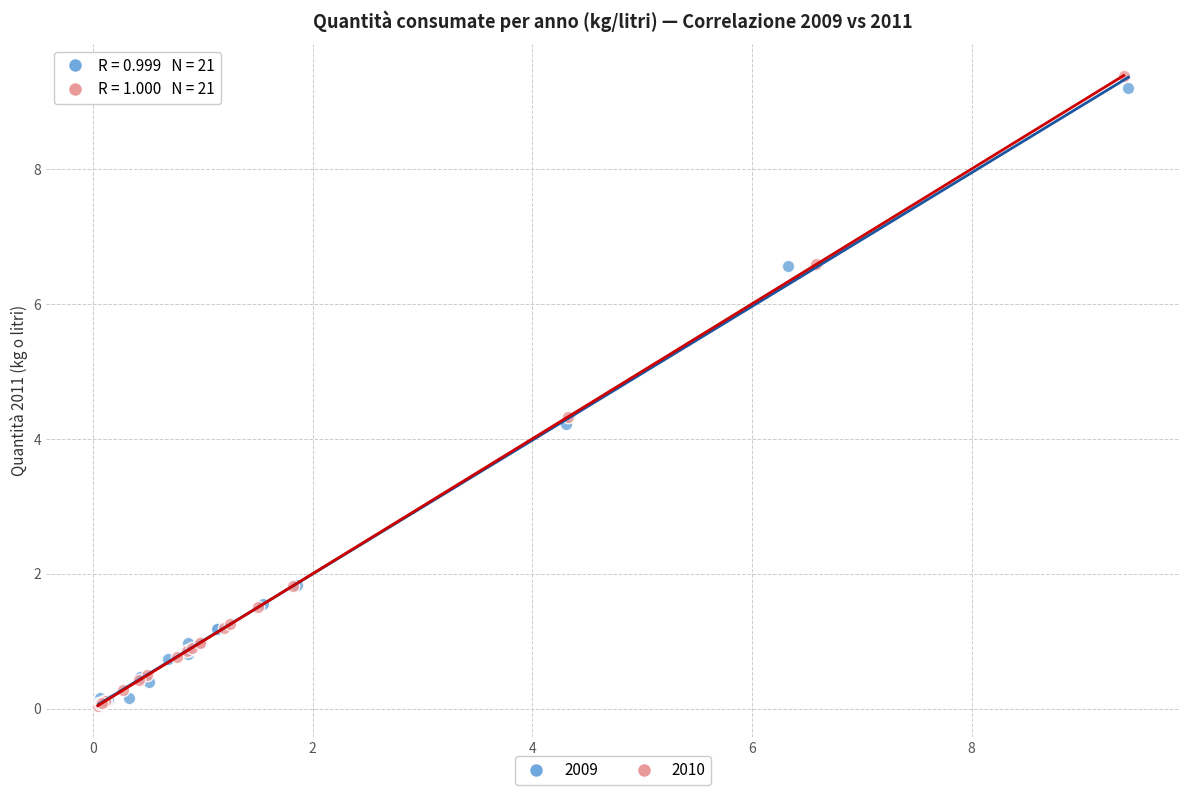

Which series has the widest spread of Y values?

2010